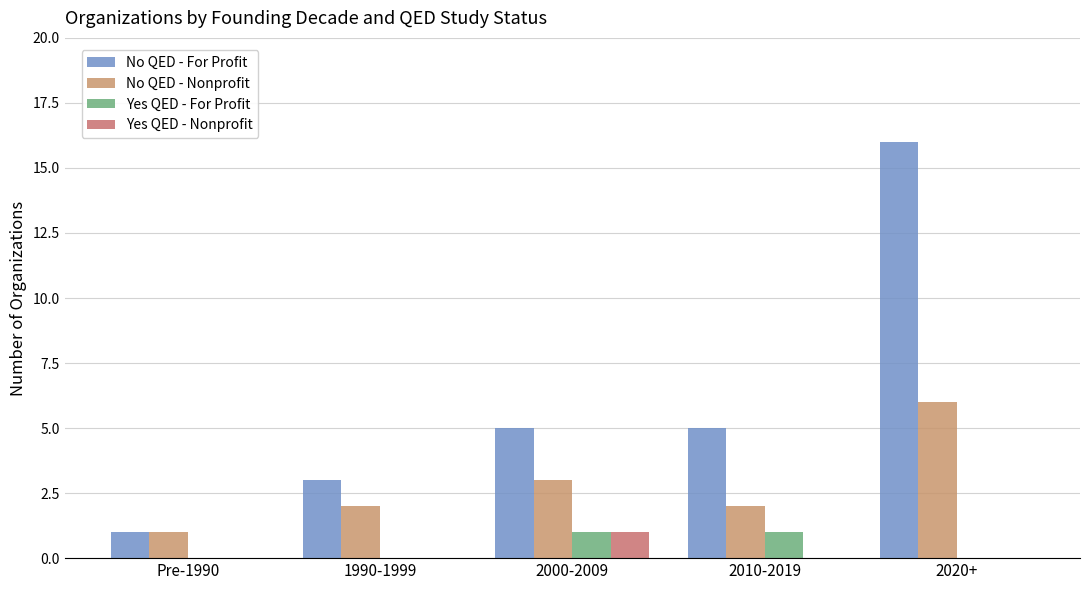

Which label corresponds to the largest value in the chart?

2020+